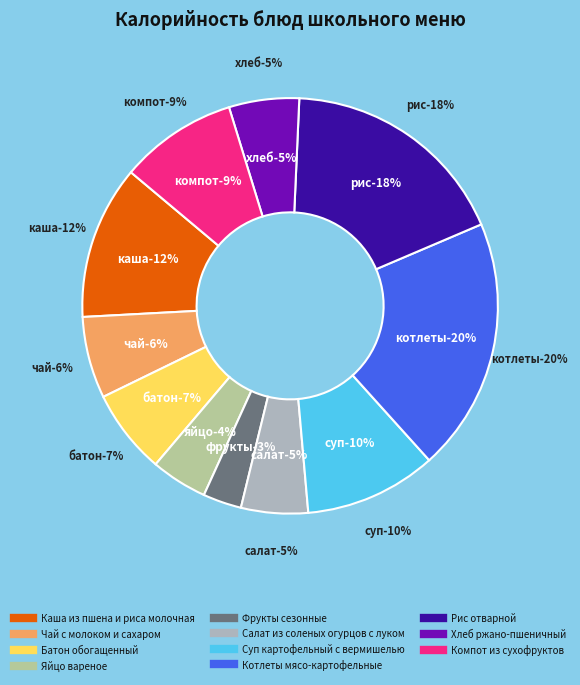

Approximately how many times larger is the value at Суп картофельный с вермишелью compared to Яйцо вареное?

2.3